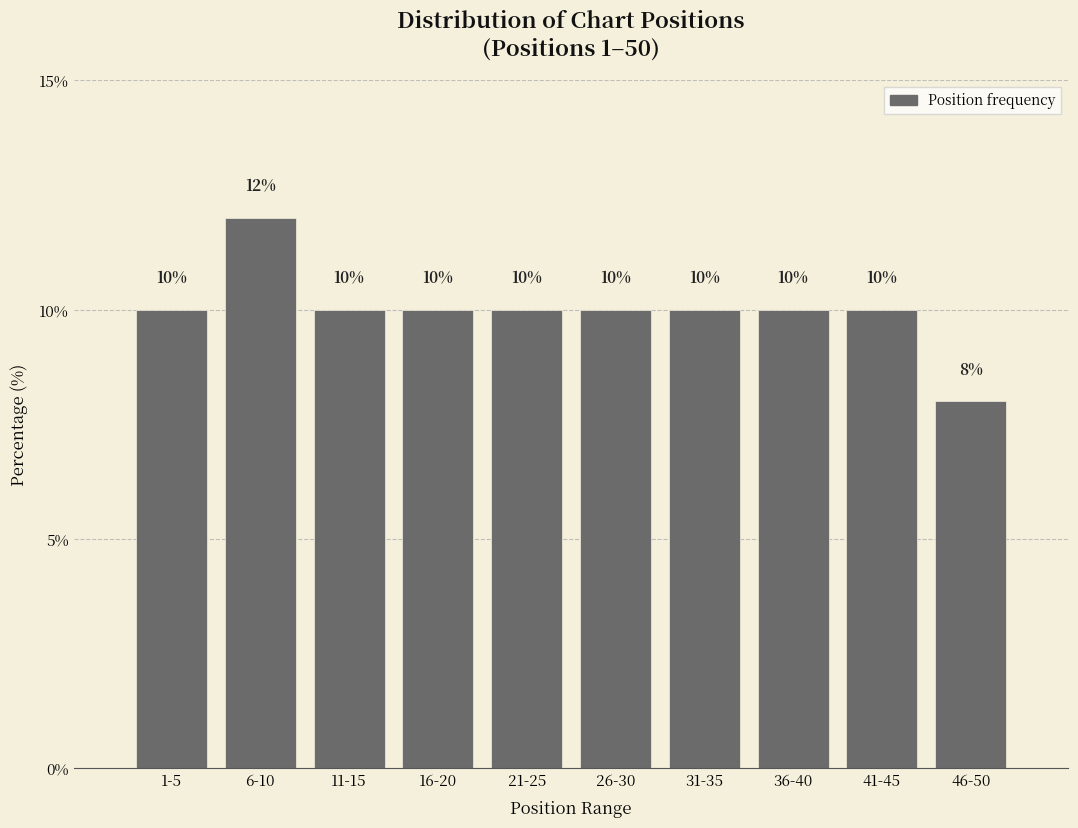

Reading right to left, list all the values displayed in this chart.

46-50=8	41-45=10	36-40=10	31-35=10	26-30=10	21-25=10	16-20=10	11-15=10	6-10=12	1-5=10